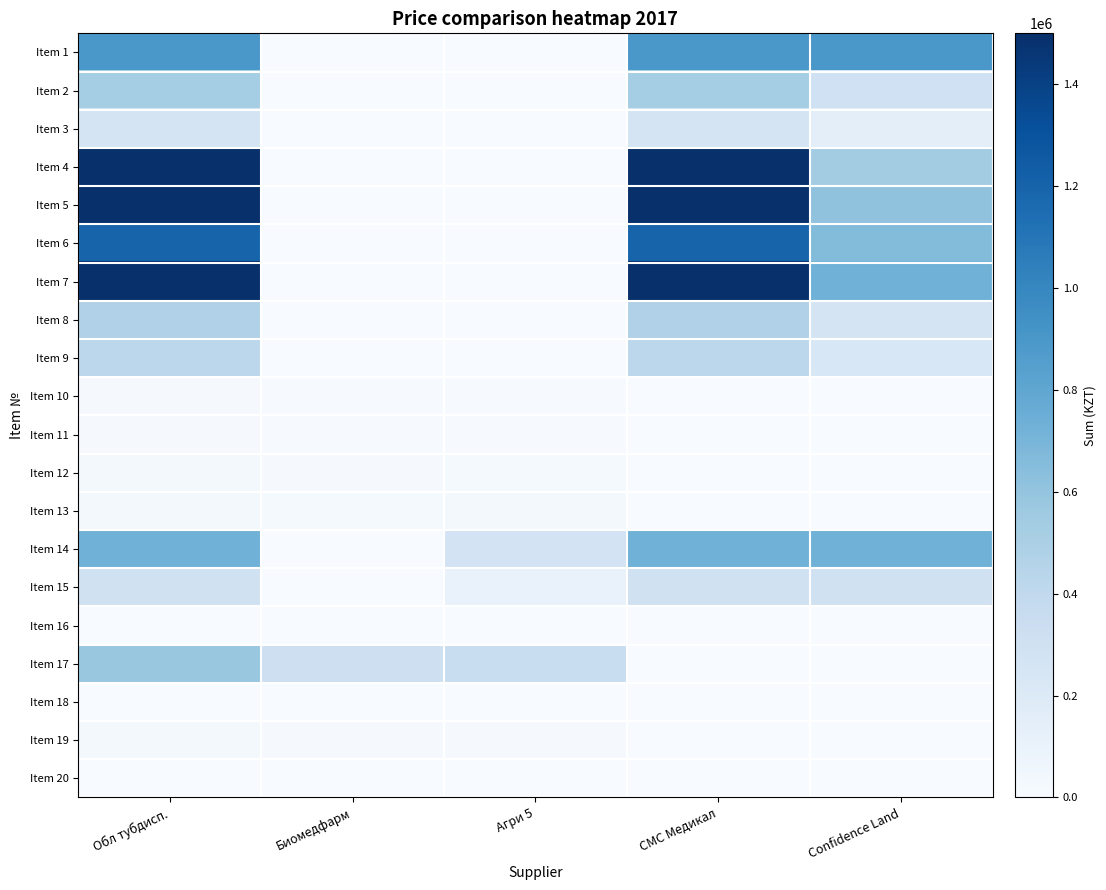

Which category has the highest value across all series?

Обл тубдисп.